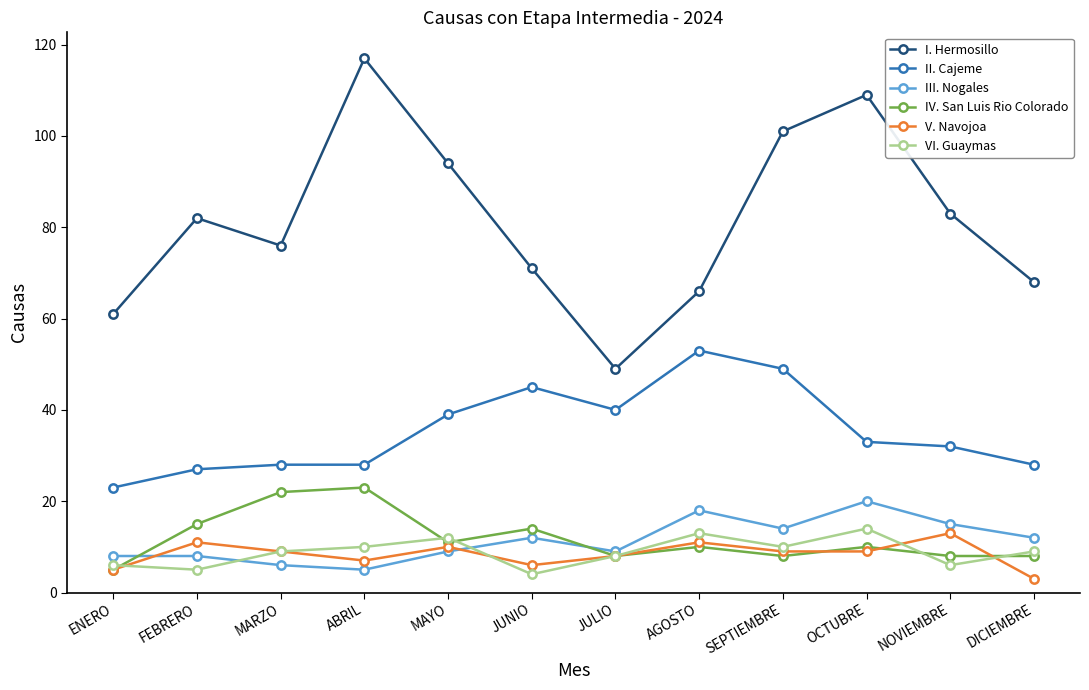

What position from the right is MARZO?

10